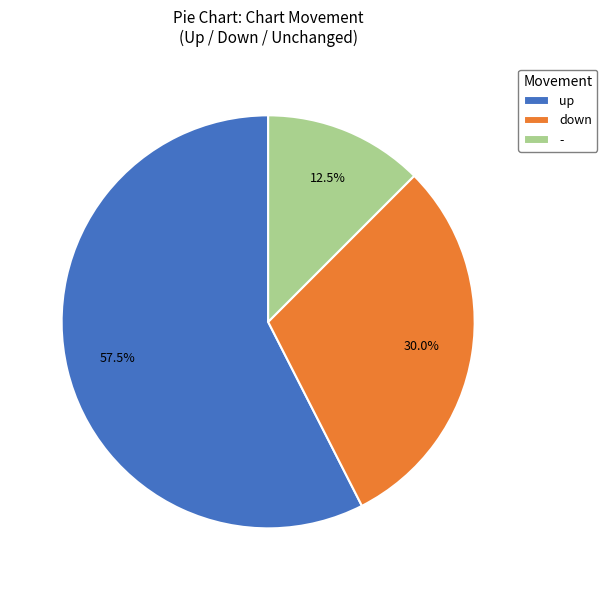

Approximately how many times larger is the value at down compared to up?

0.5